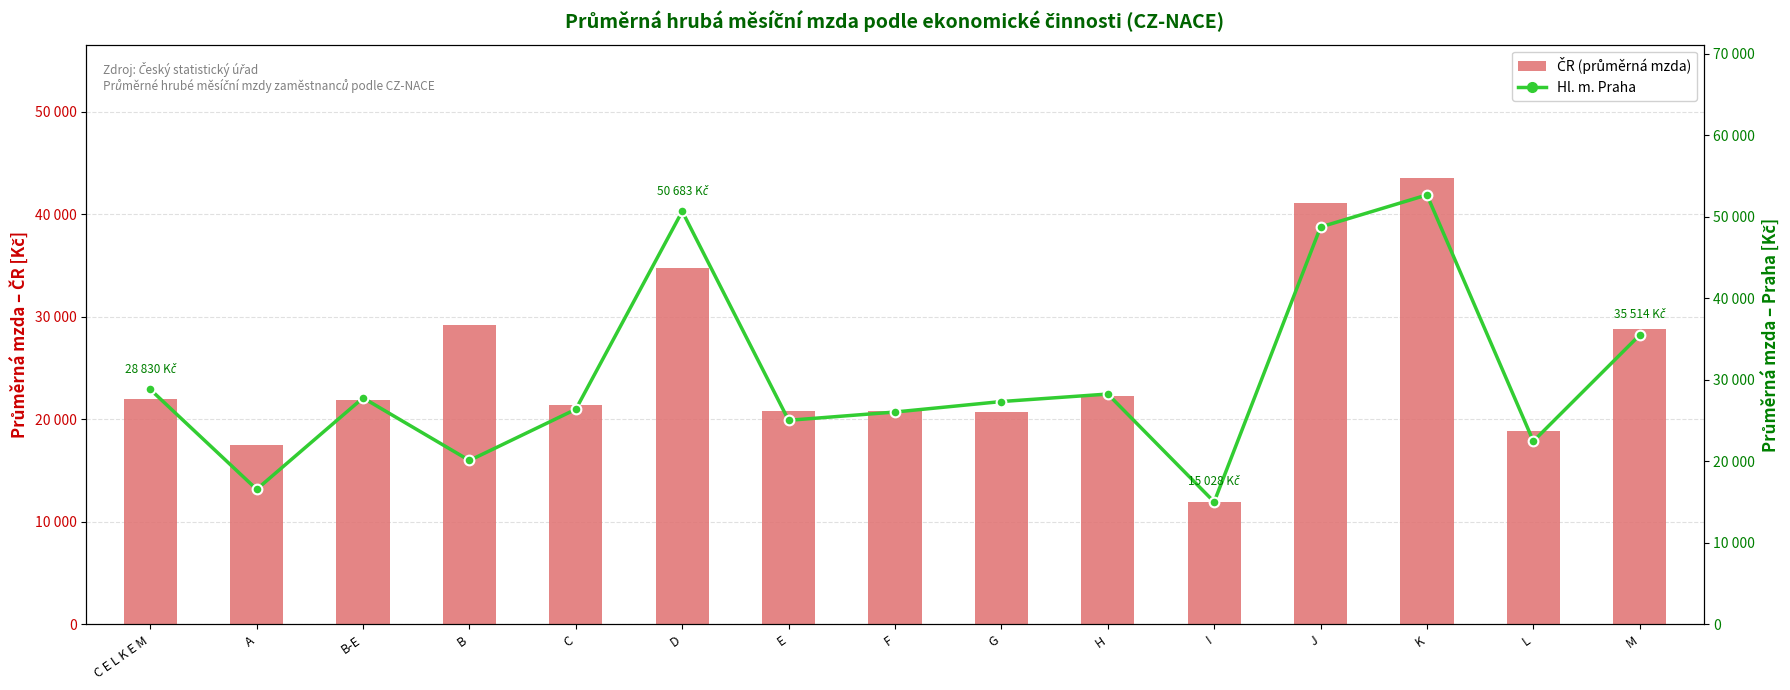

What is the sum of all ČR (průměrná mzda) values?

375310